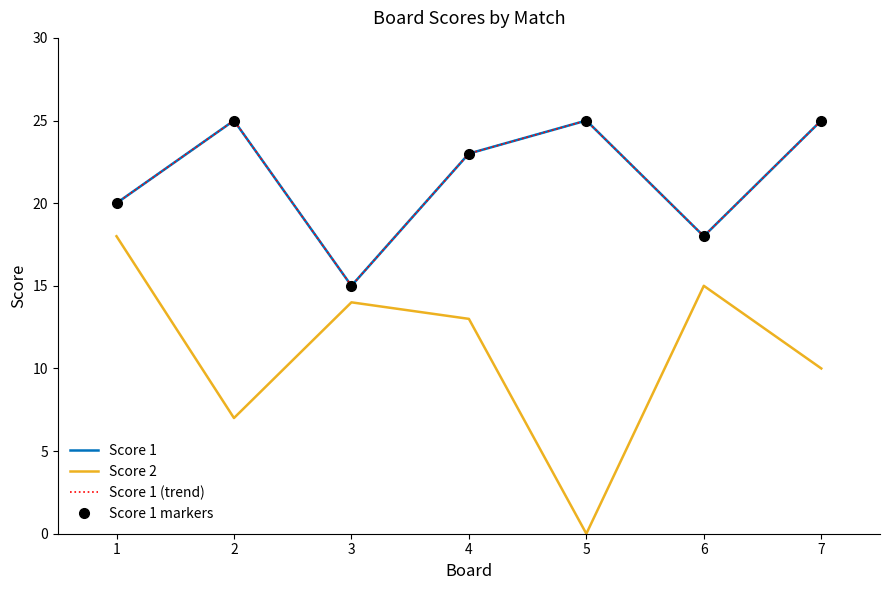

How many values in the Score 2 series exceed 13?

3